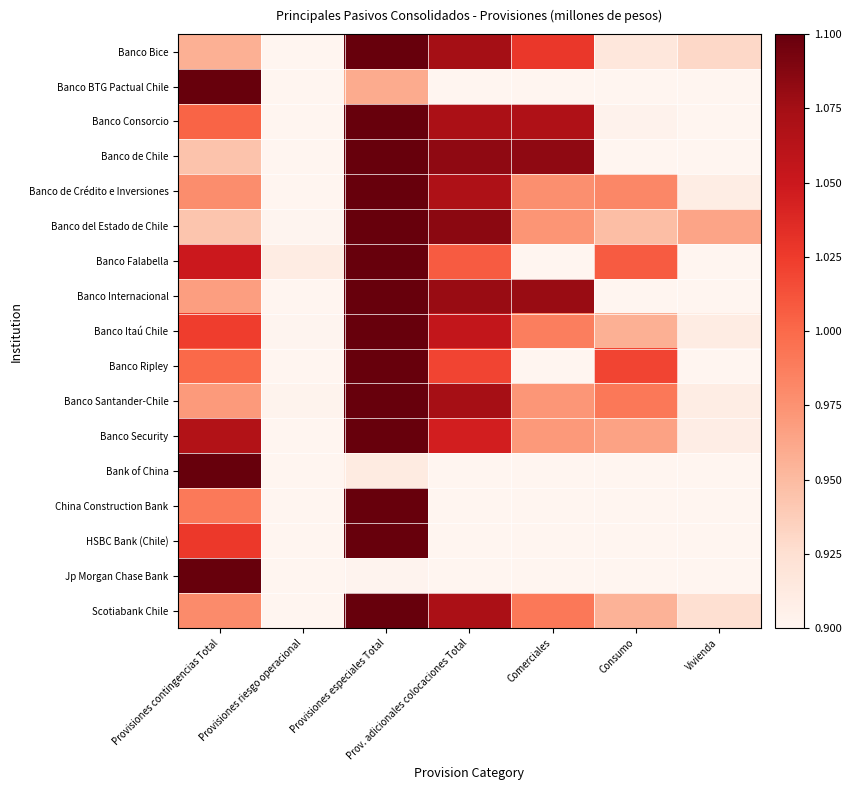

Which label corresponds to the smallest value in the chart?

Provisiones riesgo operacional